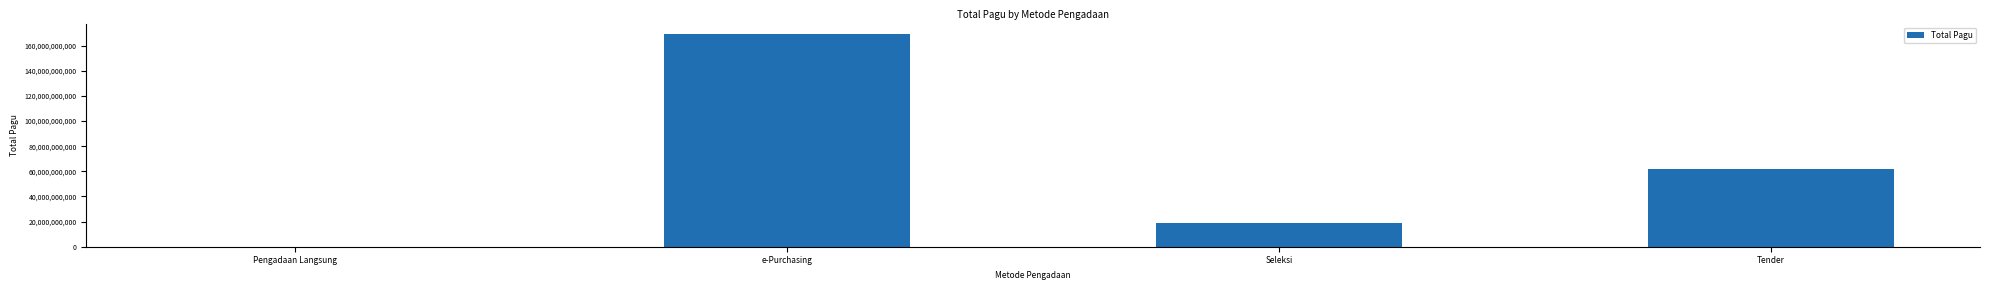

The chart shows a value of 61998856200 at Tender. True or false?

True